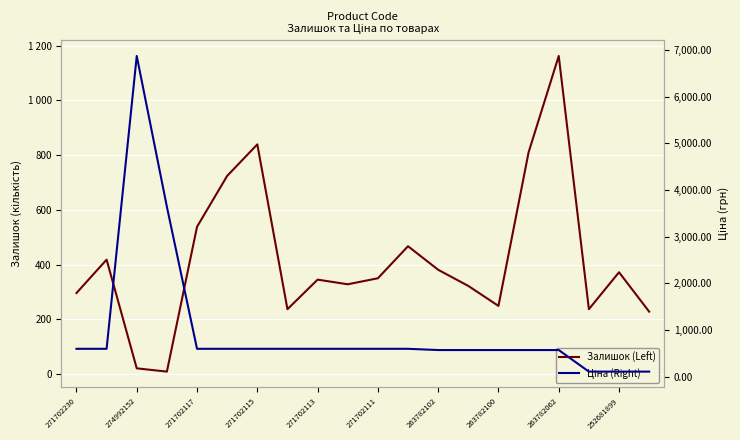

What is the approximate value of Залишок (Left) at 263782100?

249.0